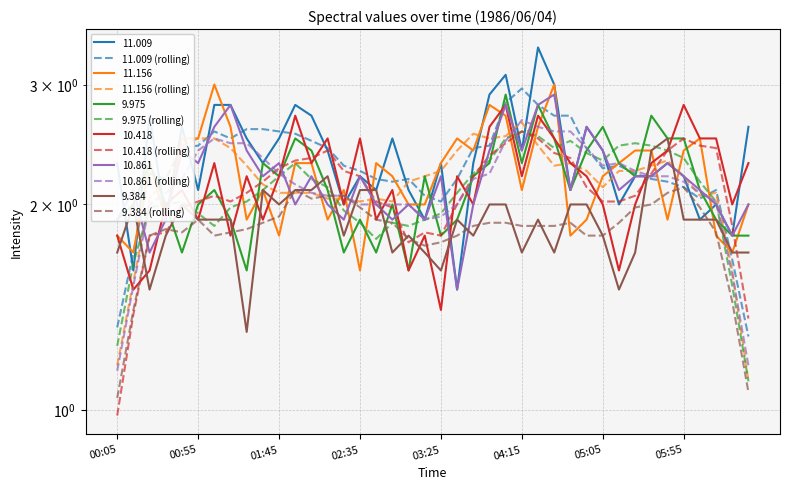

Which series has the largest range (max minus min)?

11.009 (rolling)